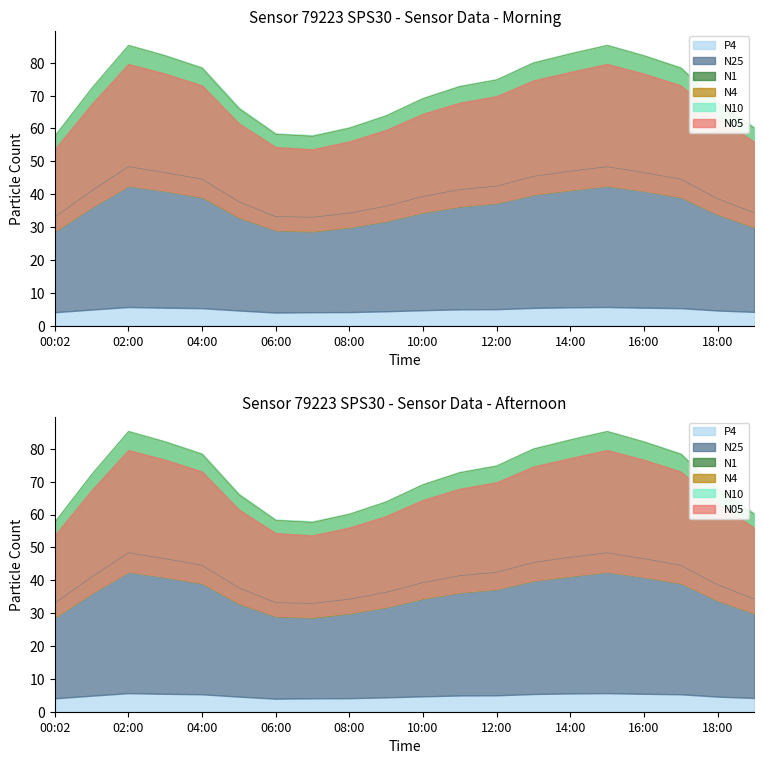

Which series has the widest spread of values?

N25